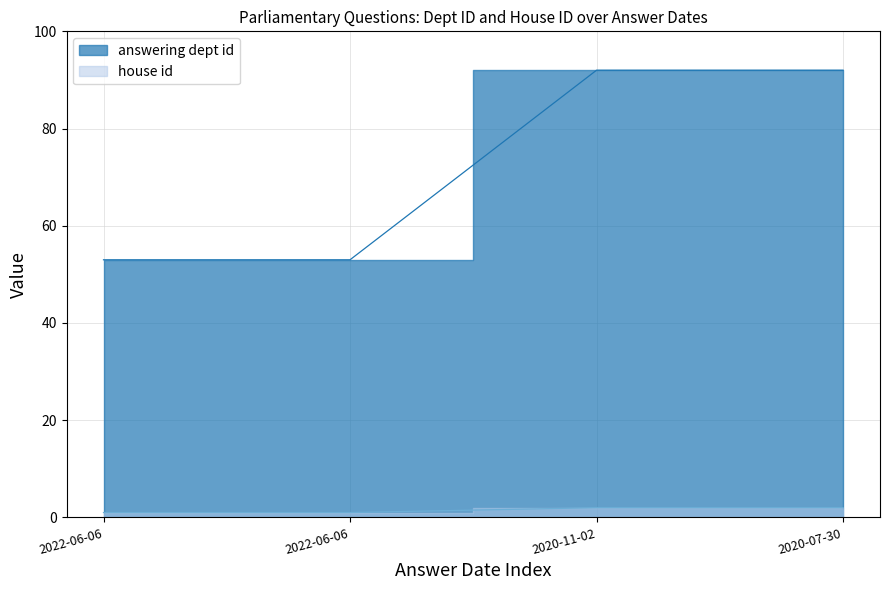

At which label does answering dept id reach its minimum?

2022-06-06